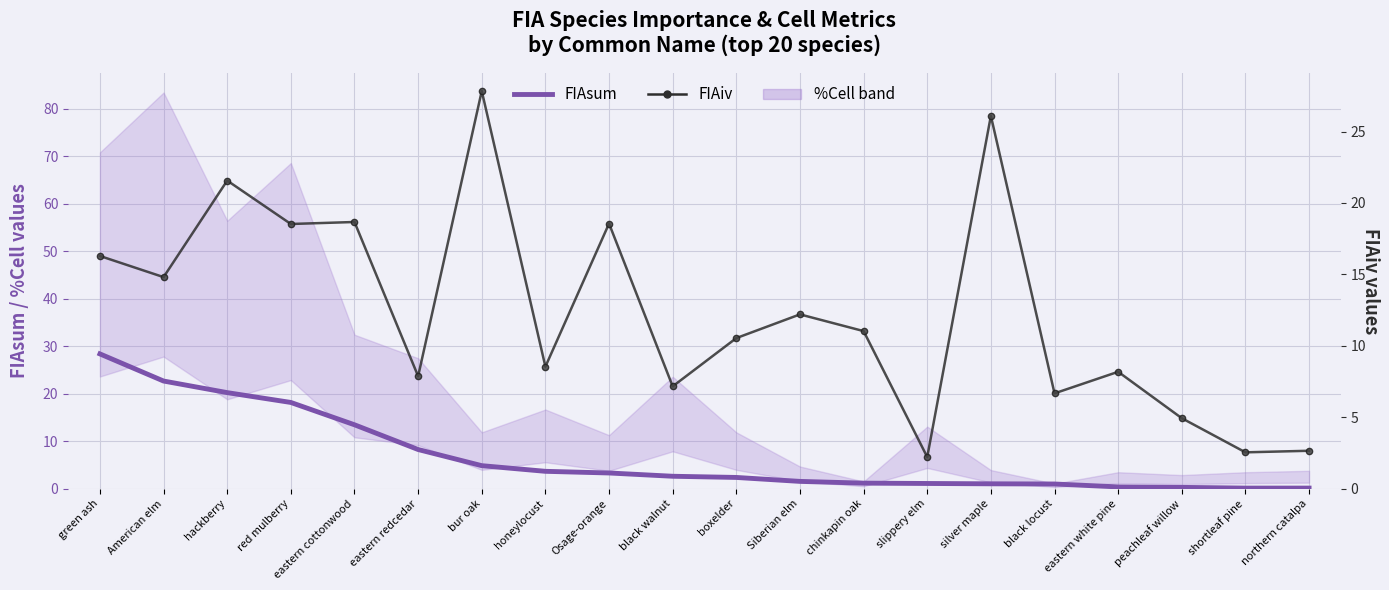

What is the value of the FIAiv point at the 15th from the left?

26.1